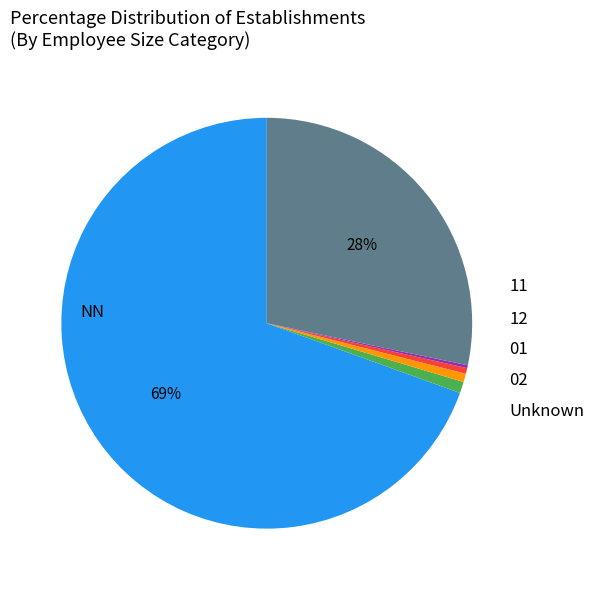

Which slice is the largest?

NN